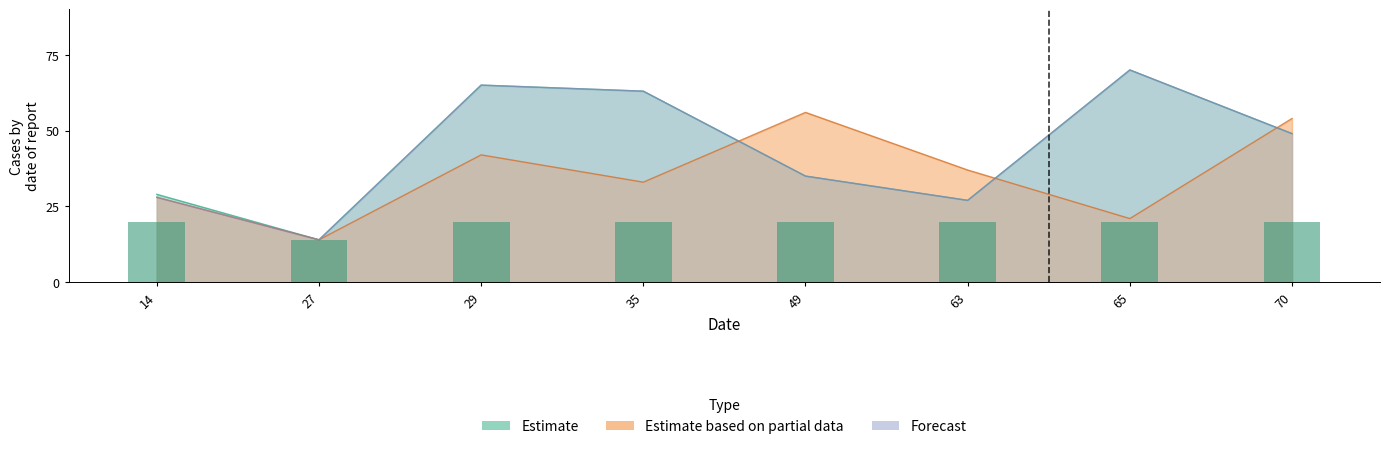

What is the maximum value for Estimate based on partial data?

56